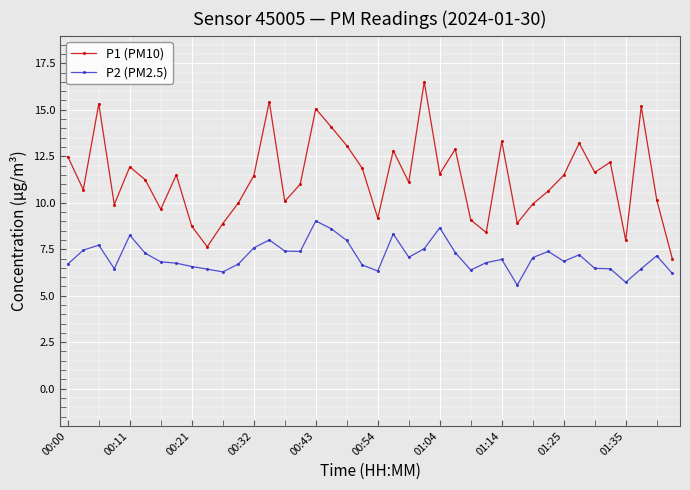

List the series in order of their overall mean, lowest first.

P2 (PM2.5), P1 (PM10)